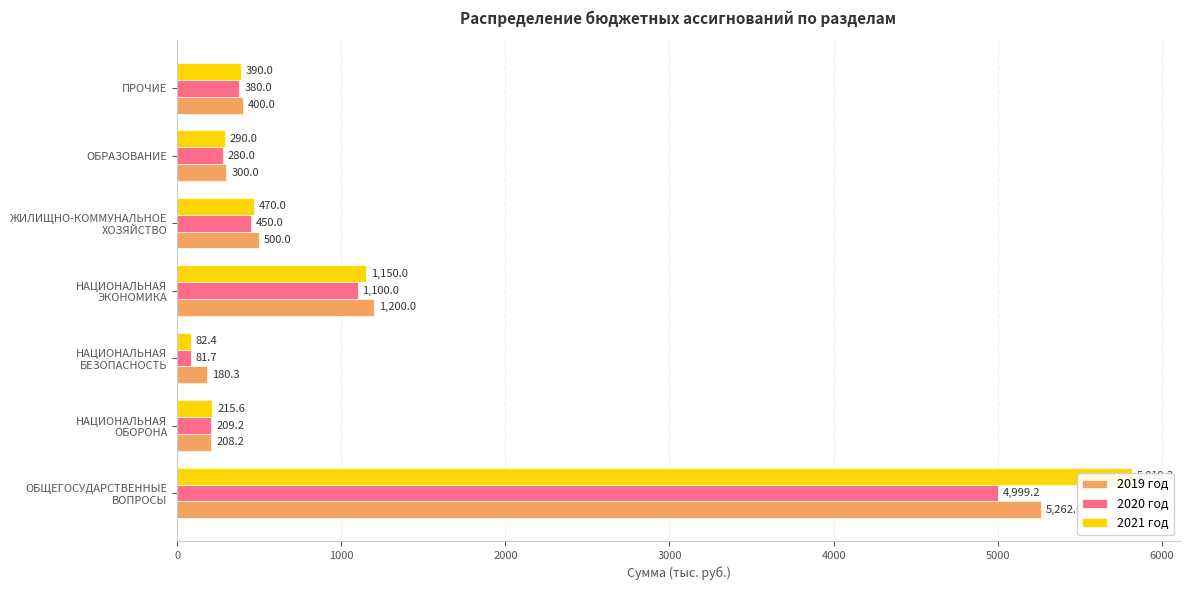

Rank the series by their maximum value, from lowest to highest.

2020 год, 2019 год, 2021 год